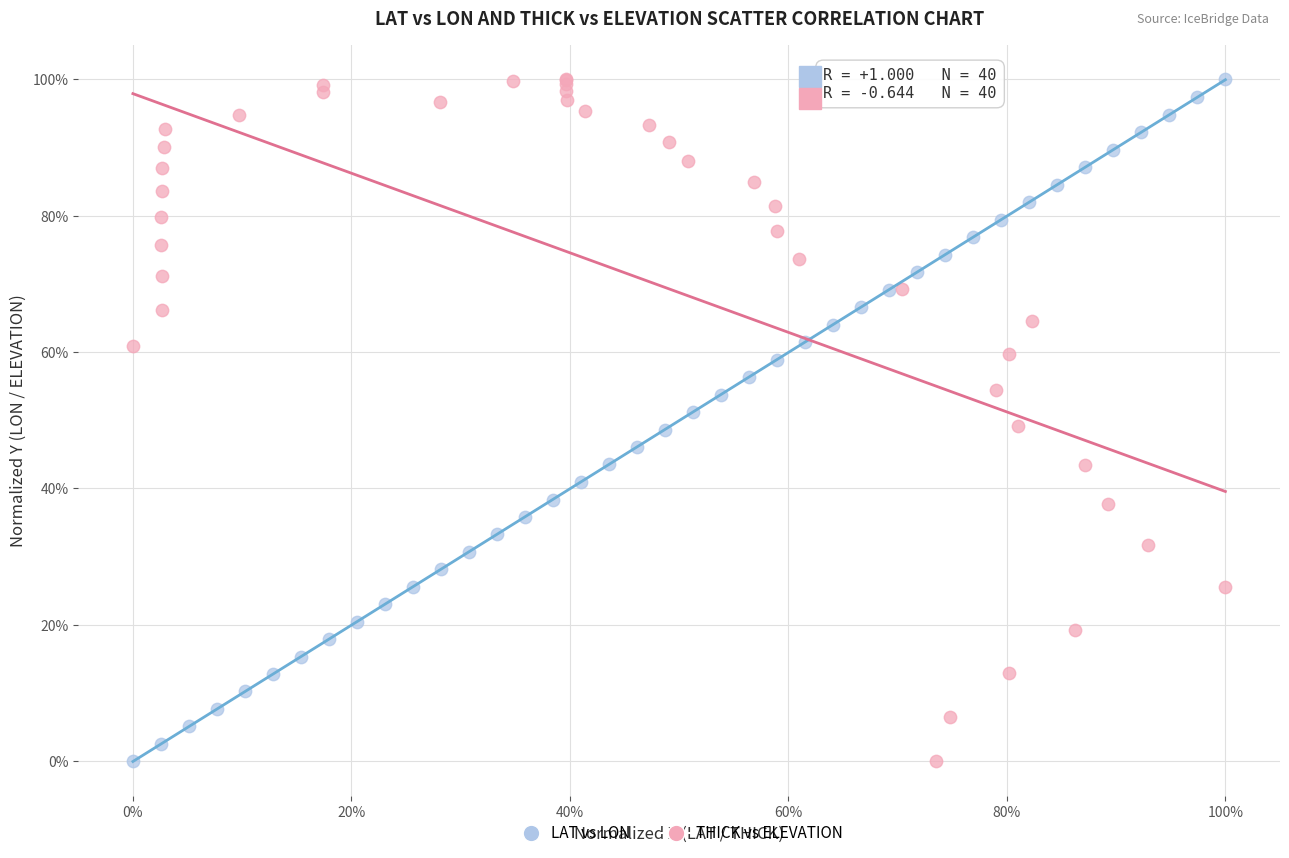

What are all the series names shown in the legend?

LAT vs LON, THICK vs ELEVATION